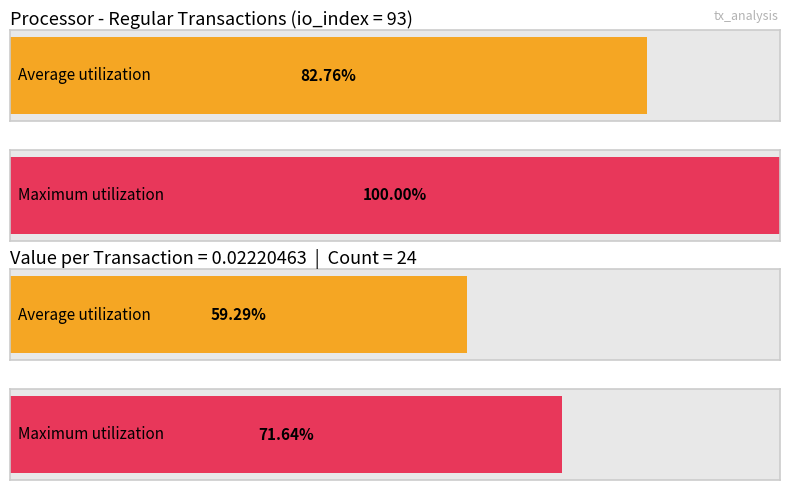

Are the bars grouped side by side (vs. stacked)?

Yes